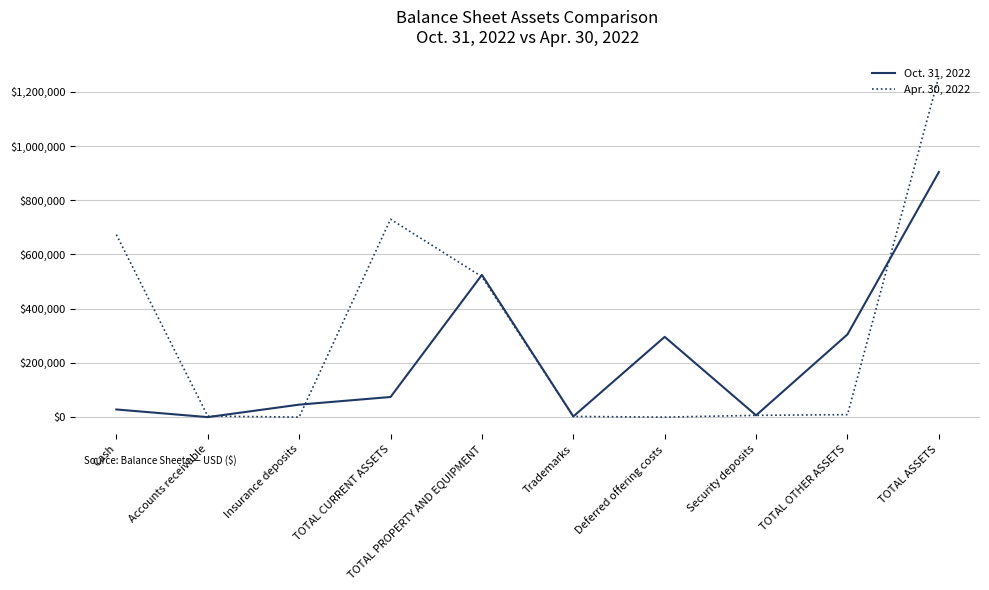

At which label does Oct. 31, 2022 reach its peak?

TOTAL ASSETS